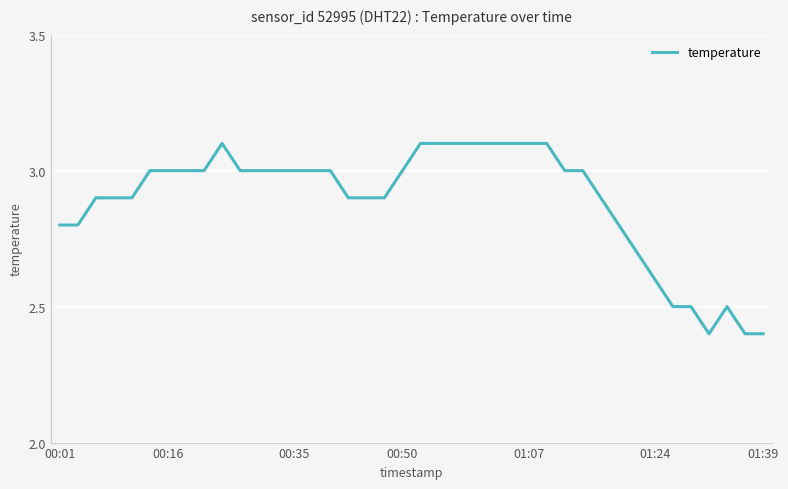

Count the values in the range 2 to 3.

31